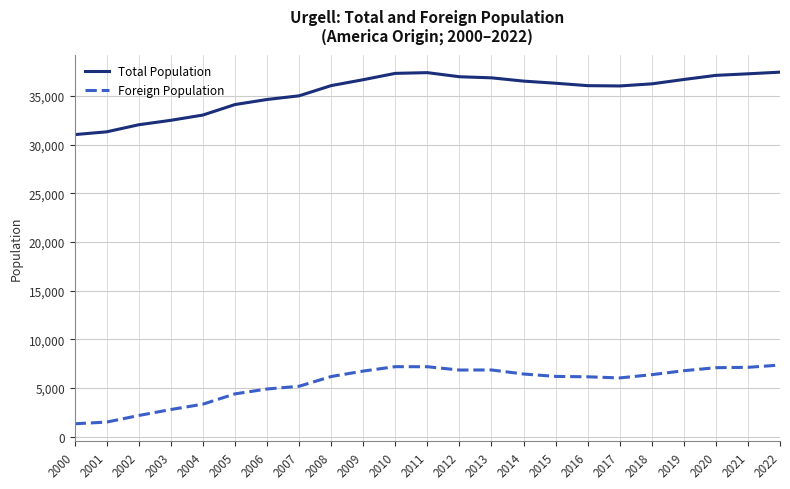

List the series in order of their peak value, highest first.

Total Population, Foreign Population